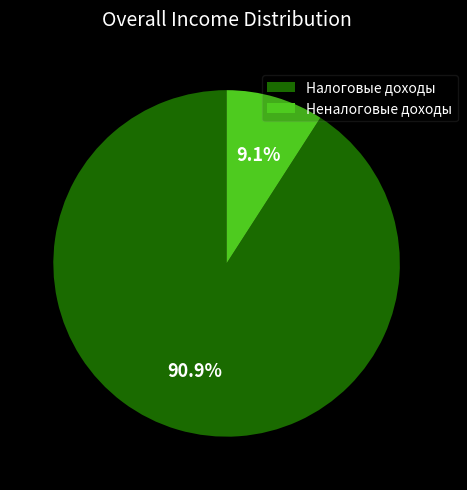

How many segments does this pie chart have?

2